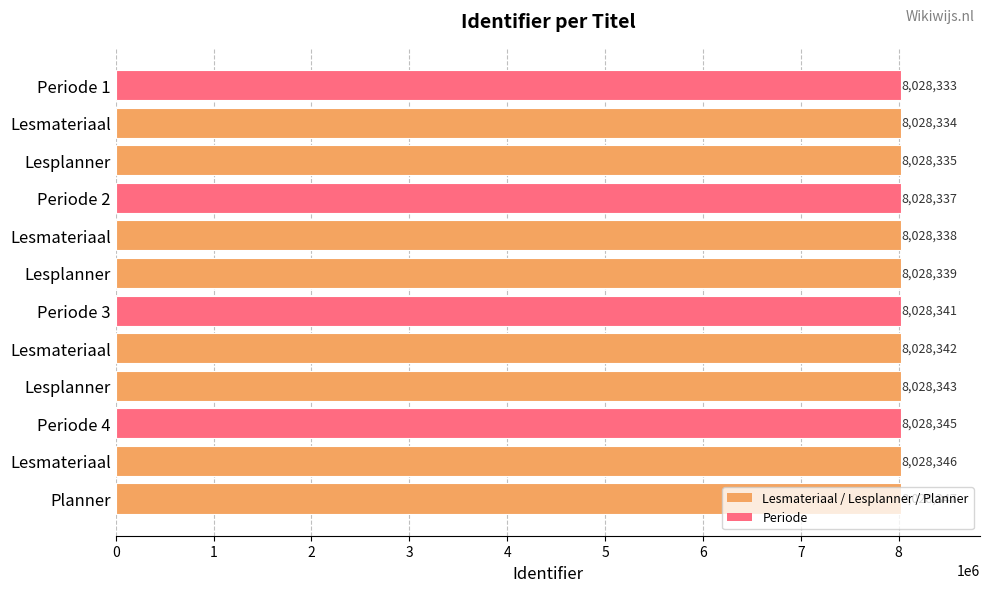

List the labels in order of value, largest first.

Planner, Lesmateriaal, Periode 4, Lesplanner, Lesmateriaal, Periode 3, Lesplanner, Lesmateriaal, Periode 2, Lesplanner, Lesmateriaal, Periode 1